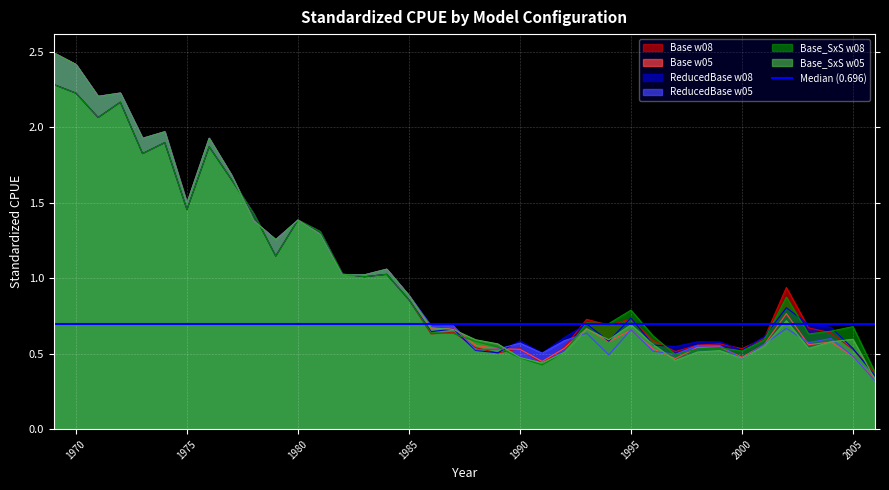

The value of ReducedBase w05 at 1980 is 2.1. True or false?

False